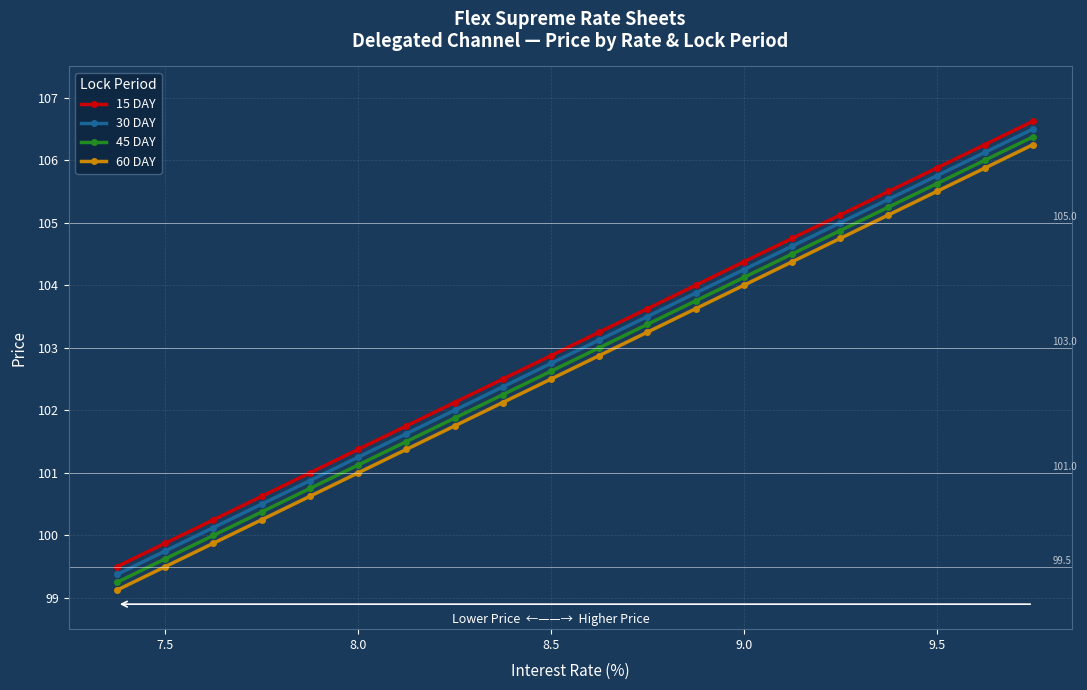

Count the number of categories in the chart.

20